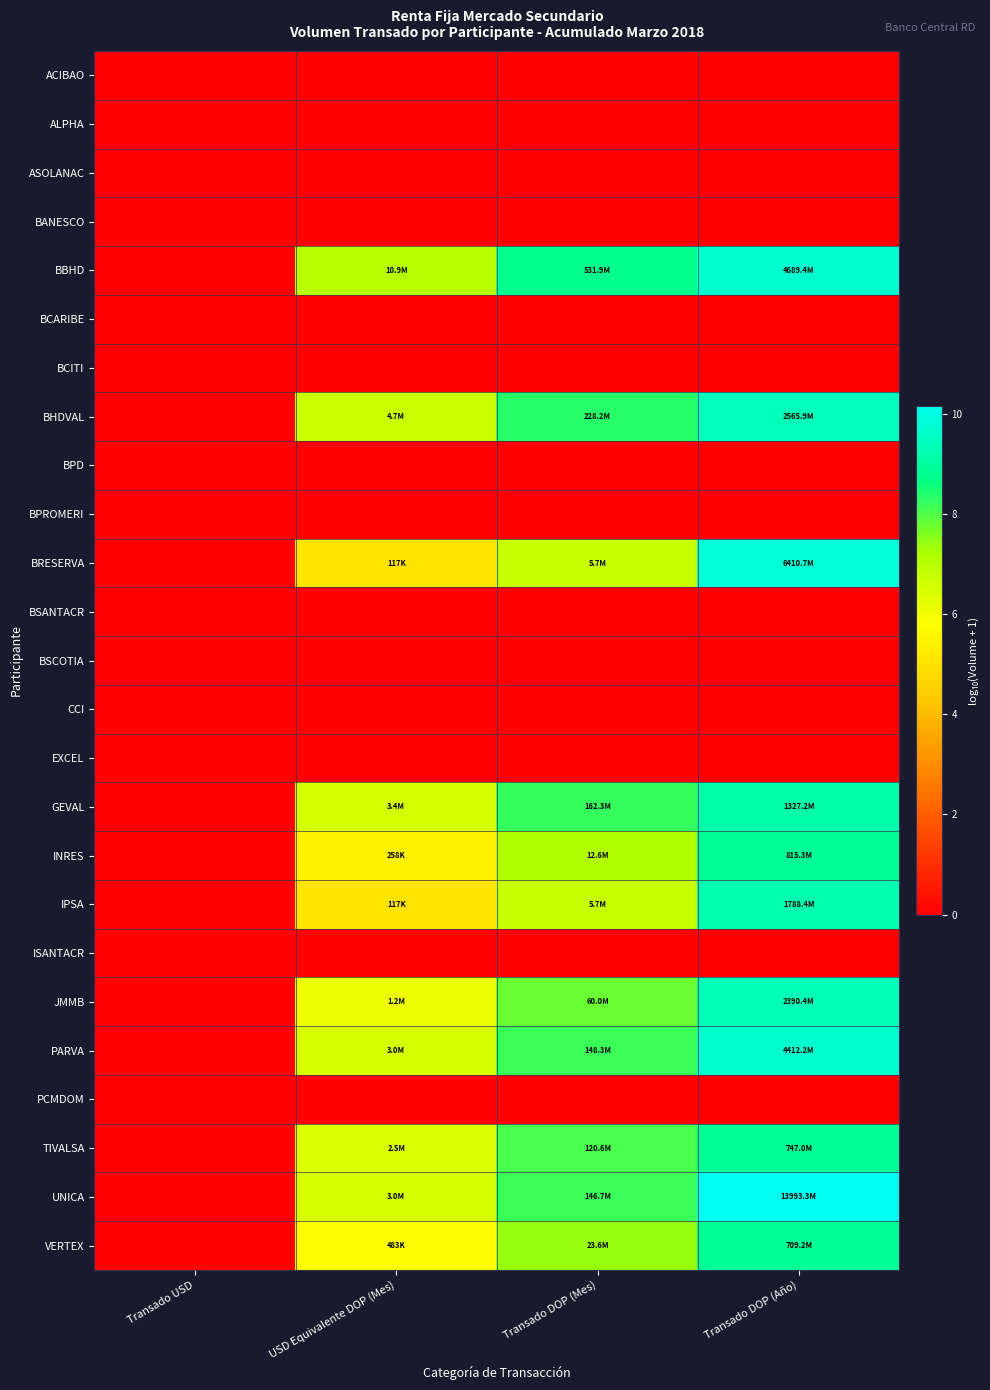

Between Transado USD and USD Equivalente DOP (Mes), which is larger?

Transado USD